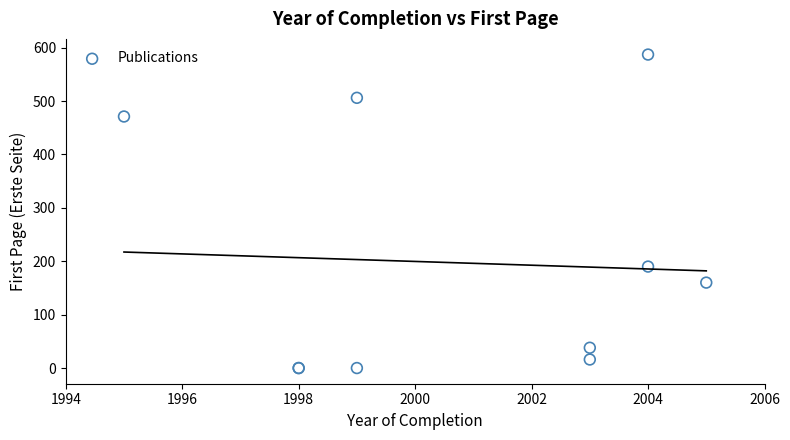

What Y value in the scatter plot is closest to 293?

190